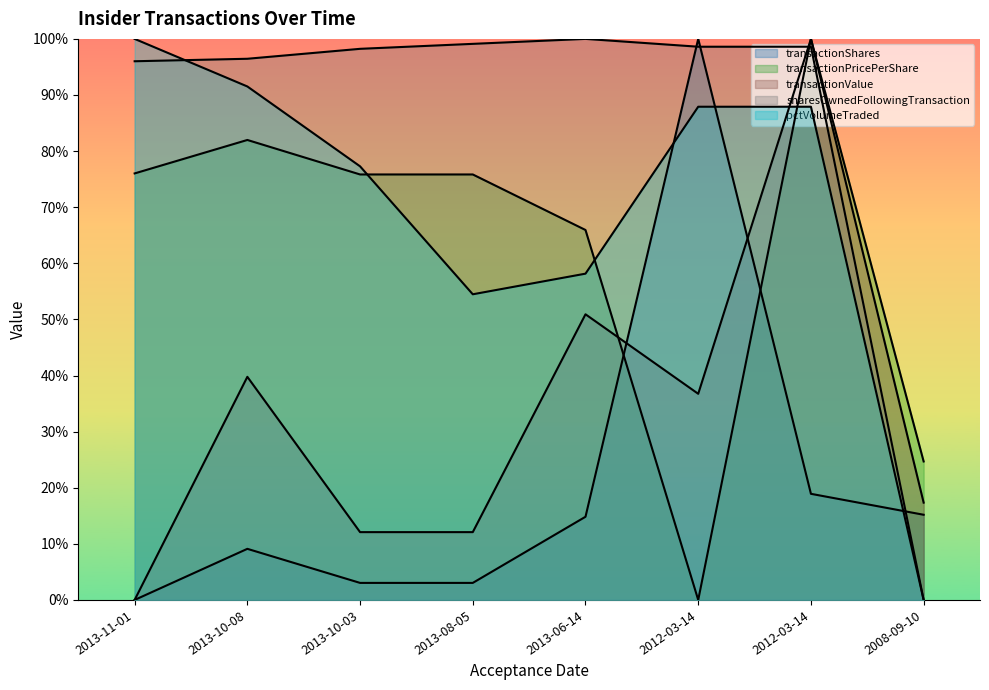

What value does the transactionPricePerShare series have at 2013-06-14?

0.7